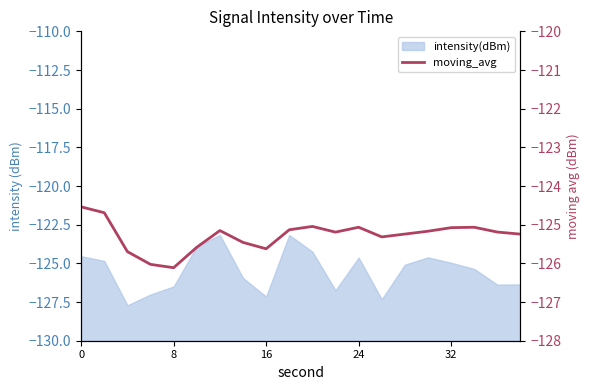

True or false: the data has more than 0 interior local peaks.

True